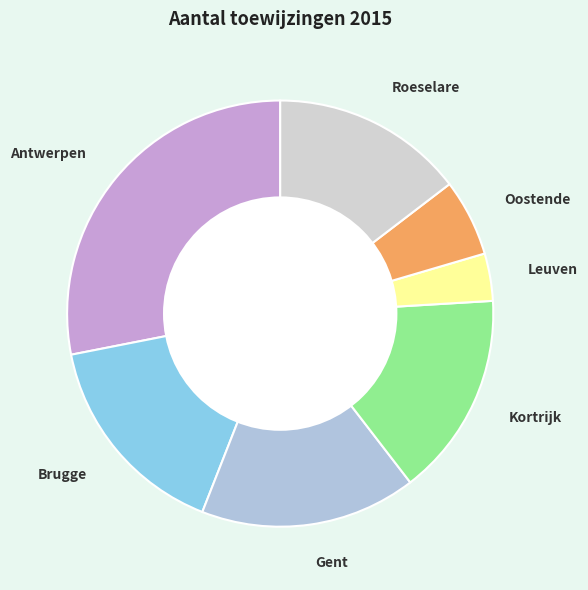

Which has a higher value, Antwerpen or Brugge?

Antwerpen